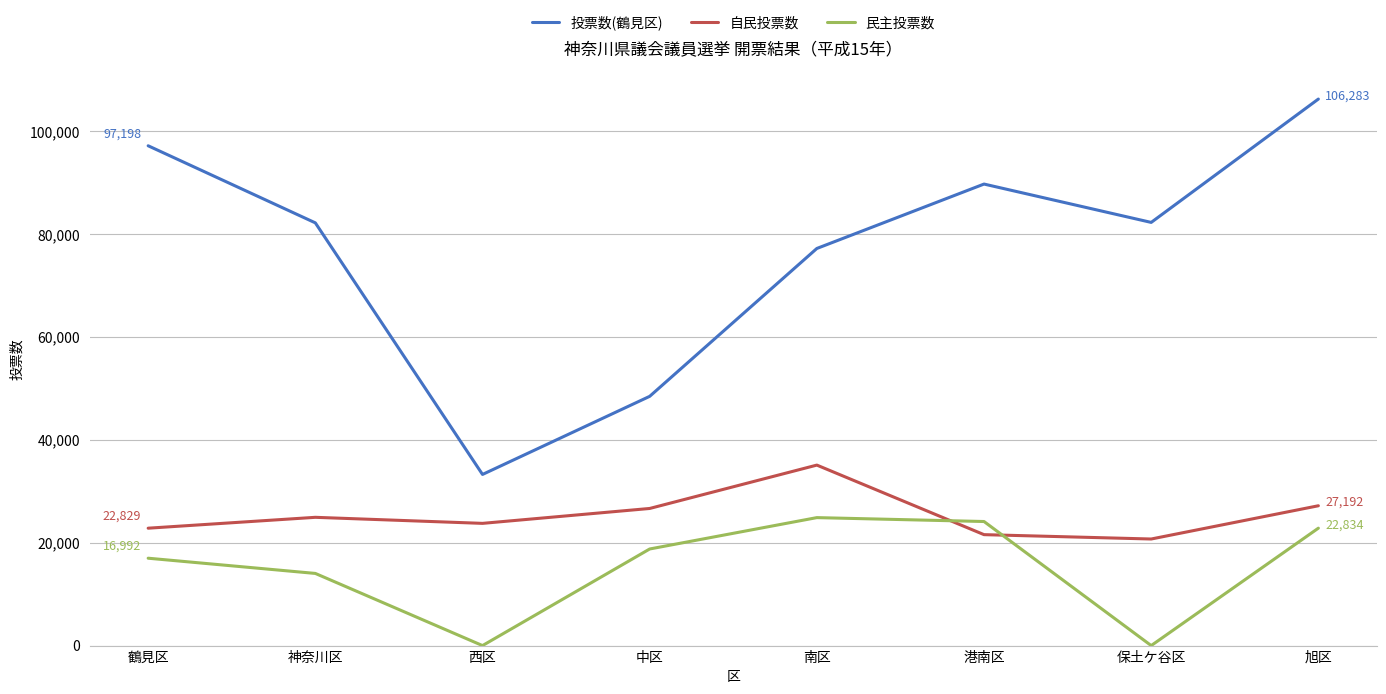

True or false: 民主投票数 and 投票数(鶴見区) cross at least once.

False